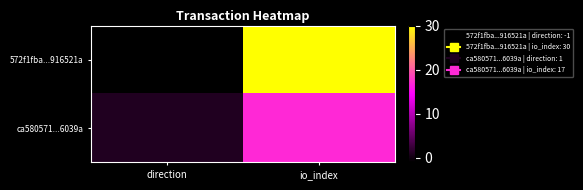

Reading left to right, transcribe all the data shown in this chart.

572f1fba...916521a: direction=-1	io_index=30
ca580571...6039a: direction=1	io_index=17